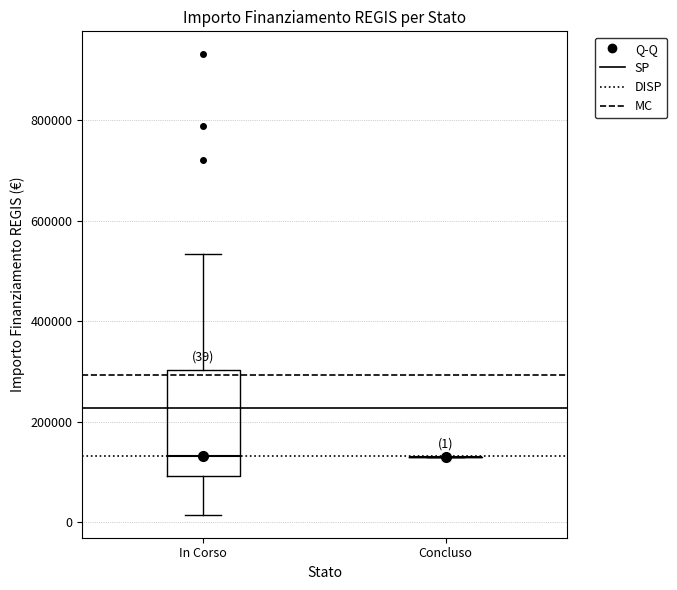

Which box is the tallest, from its lower edge to its upper edge?

In Corso